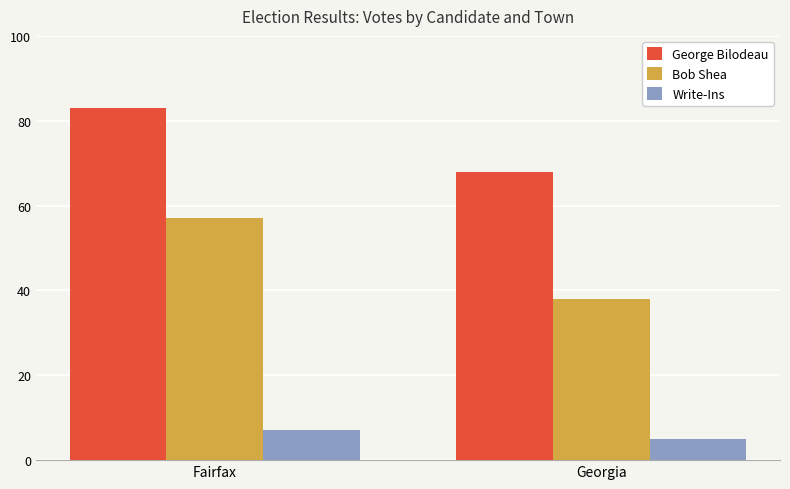

Rank the series at Fairfax from highest to lowest value.

George Bilodeau, Bob Shea, Write-Ins